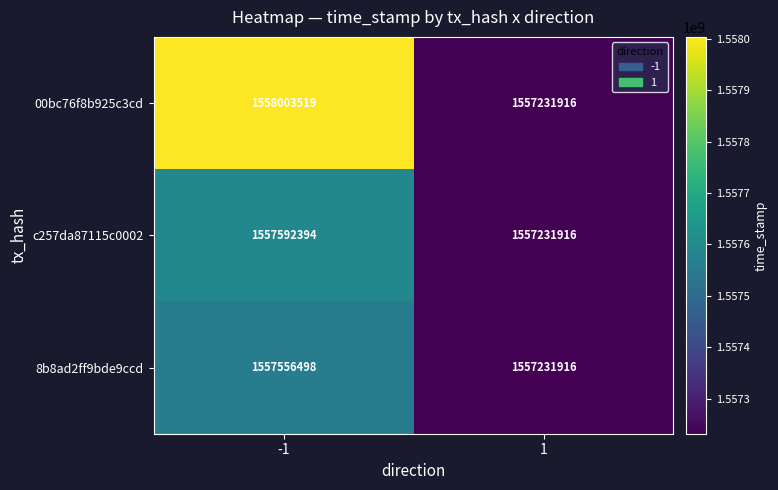

Is it true that 8b8ad2ff9bde9ccd equals 1557231916 at 1?

True